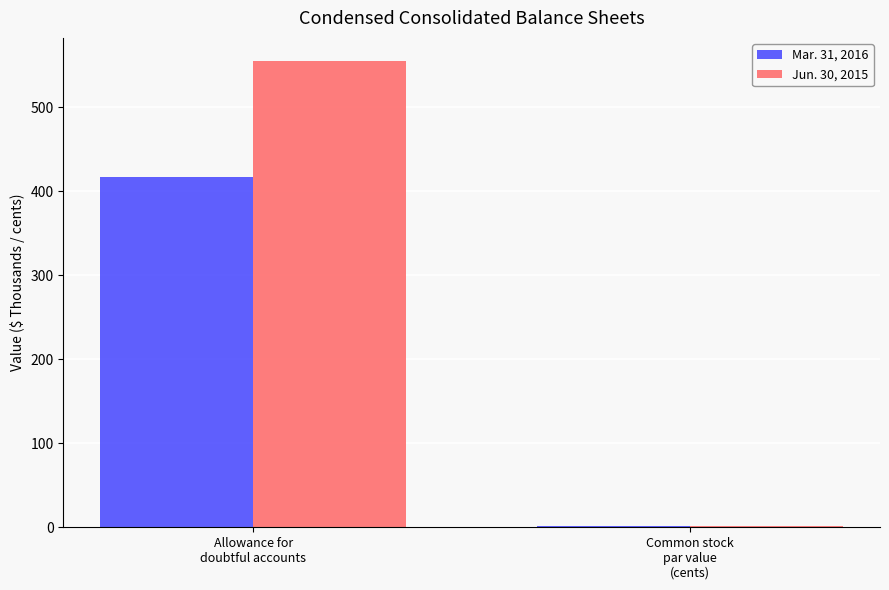

What is the sum of the Jun. 30, 2015 values at Common stock
par value
(cents) and Allowance for
doubtful accounts?

556